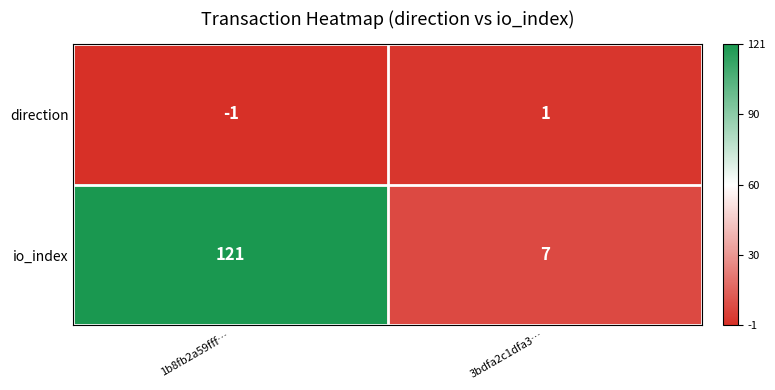

Rank the series at 3bdfa2c1dfa3… from lowest to highest value.

direction, io_index